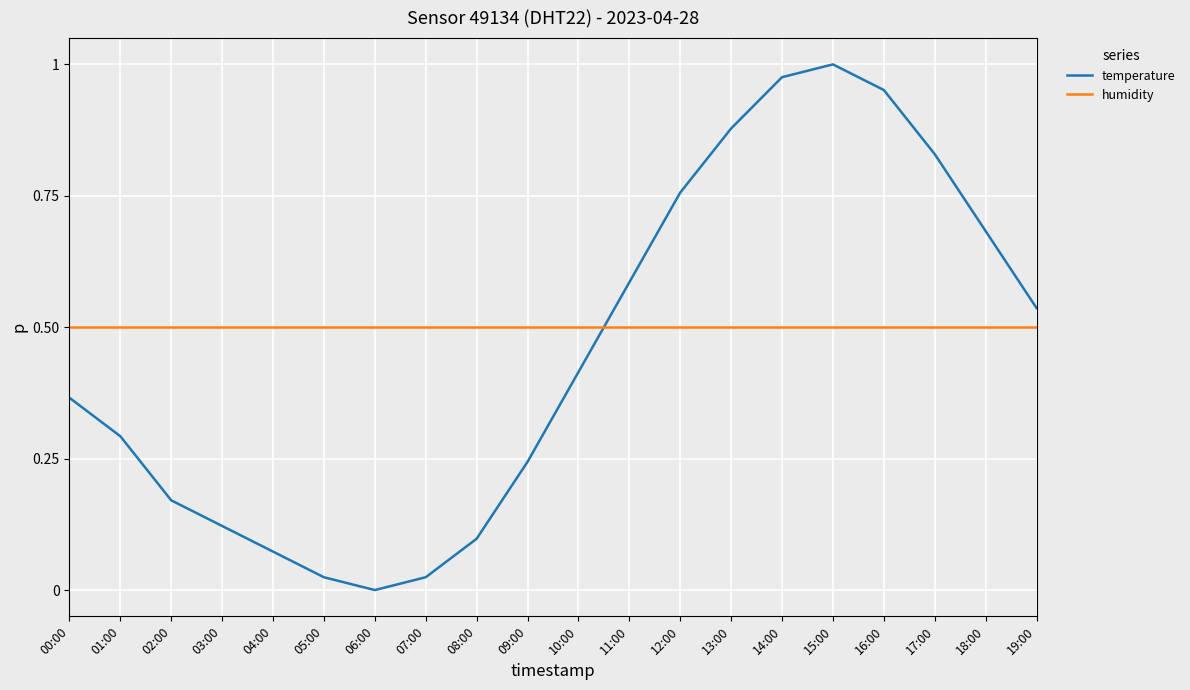

Is it true that humidity equals 0.3 at 03:00?

False